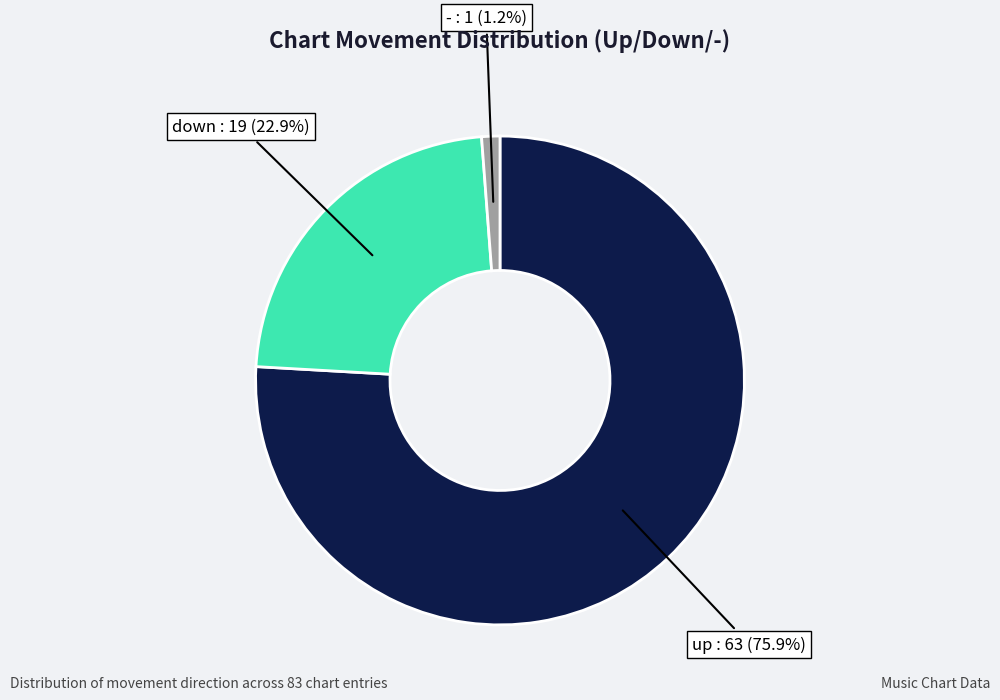

Is there a majority slice in this chart?

Yes